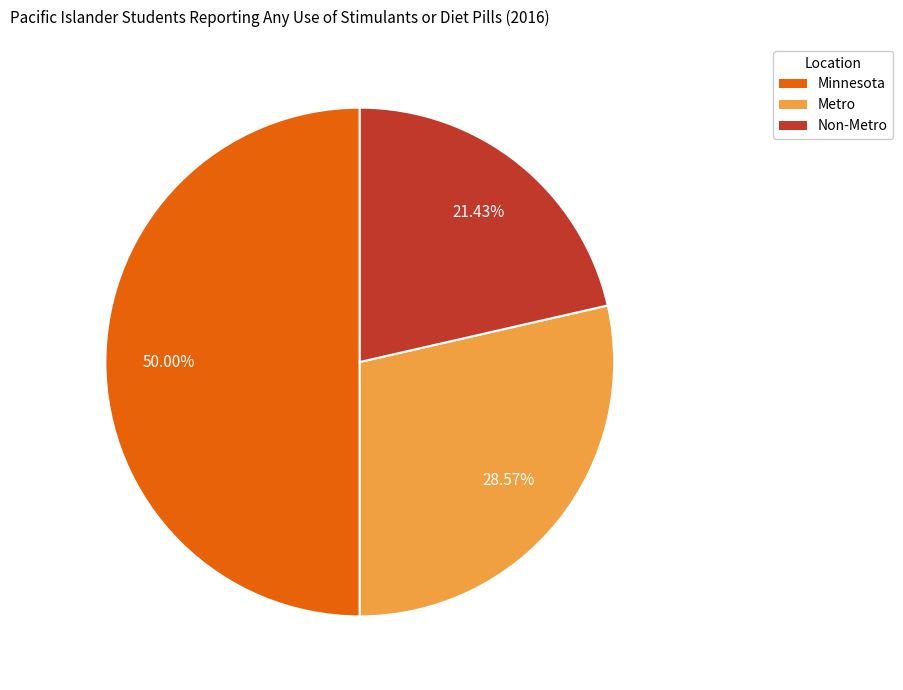

How many slices are in this pie chart?

3